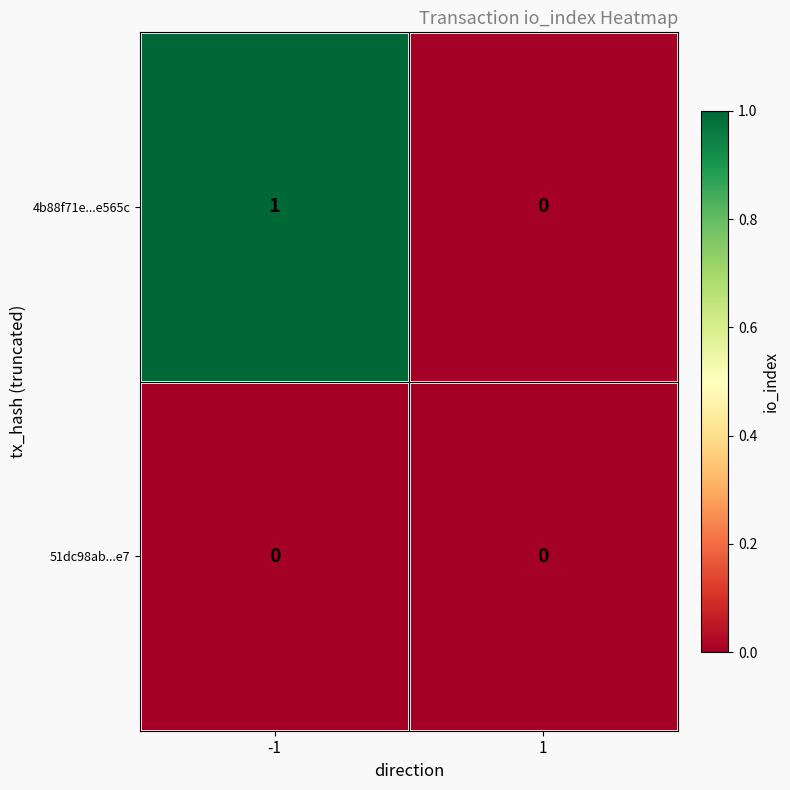

Between -1 and 1, which series saw the biggest shift?

4b88f71e...e565c